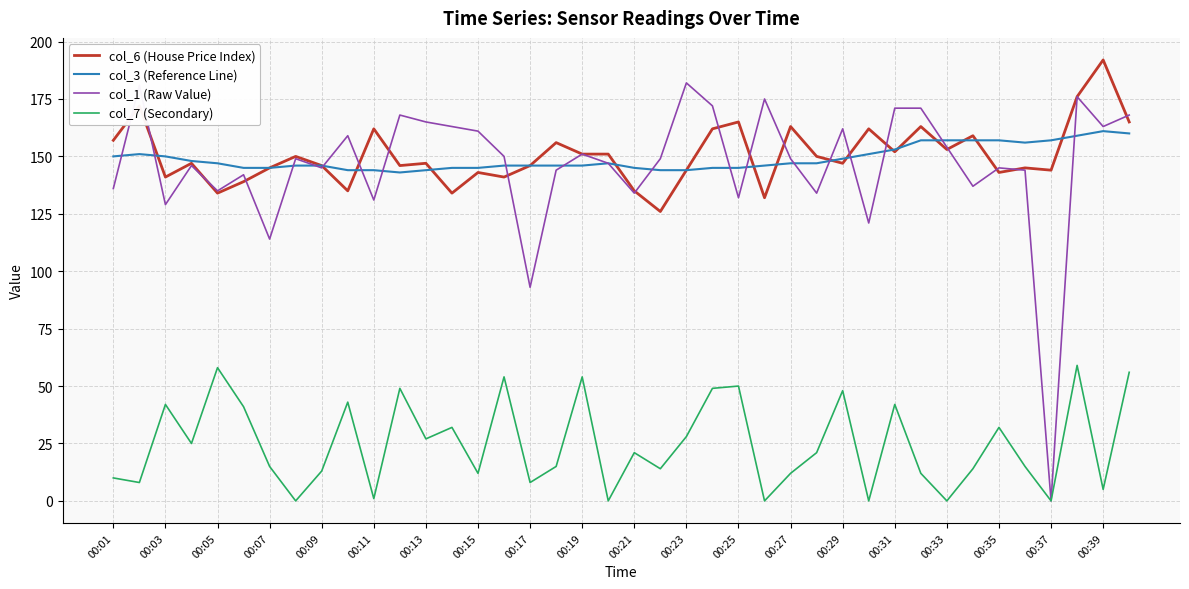

True or false: col_3 (Reference Line) and col_7 (Secondary) cross at least once.

False